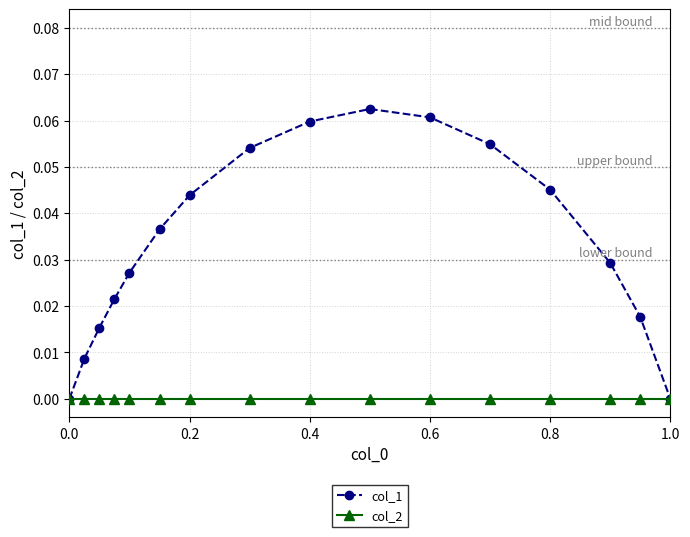

Which series has the widest spread of values?

col_1